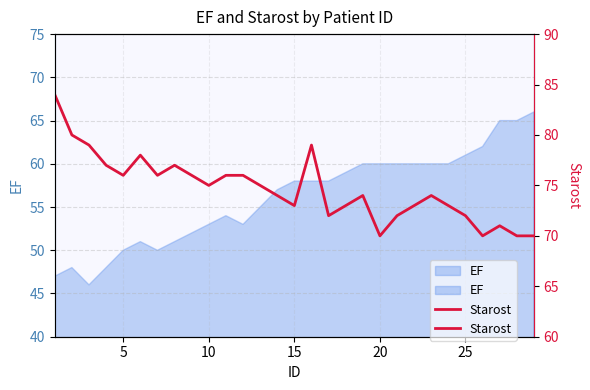

Count the number of categories in the chart.

29